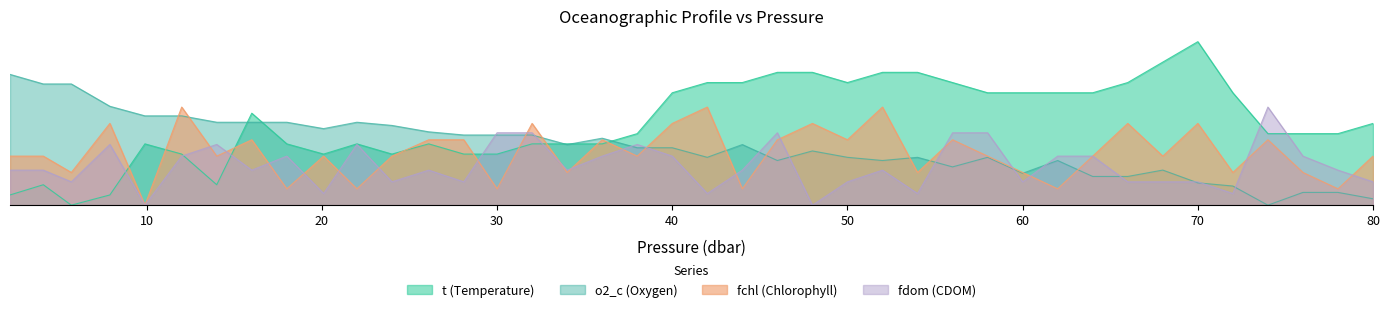

Does the chart have visible grid lines?

No